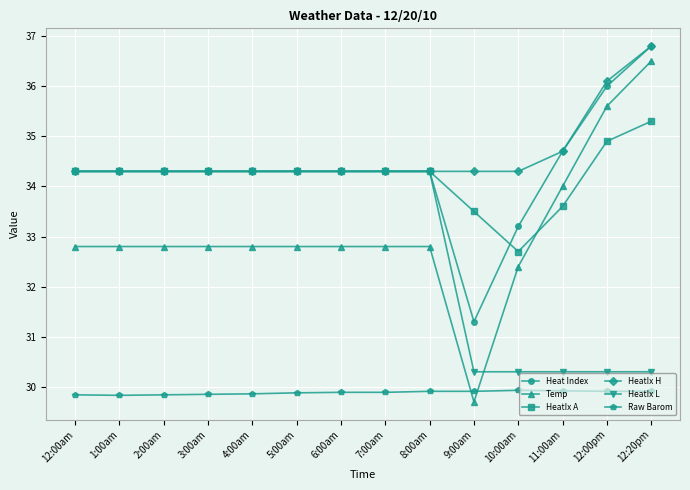

What value does the Heat Index series have at 9:00am?

31.3